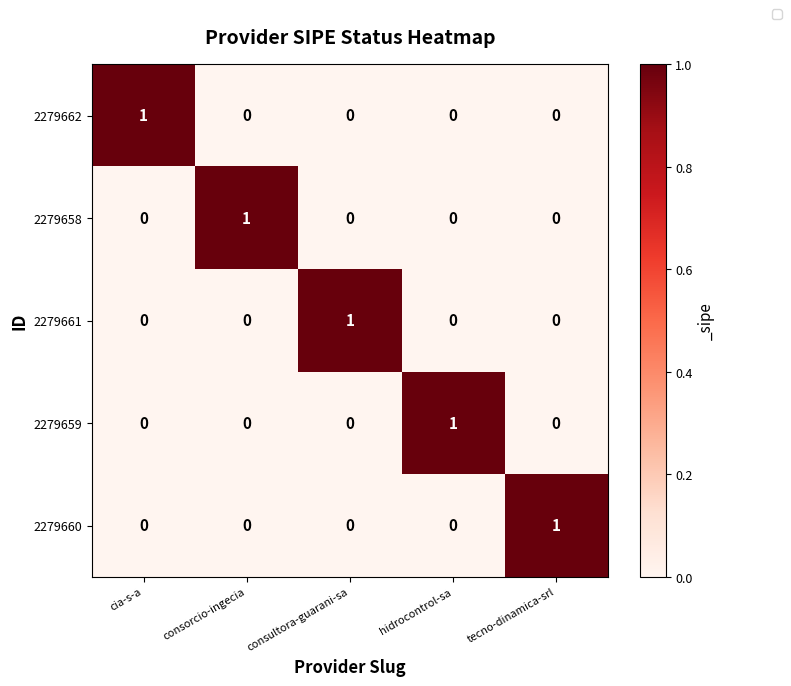

Is it true that 2279658 equals 1 at consorcio-ingecia?

True